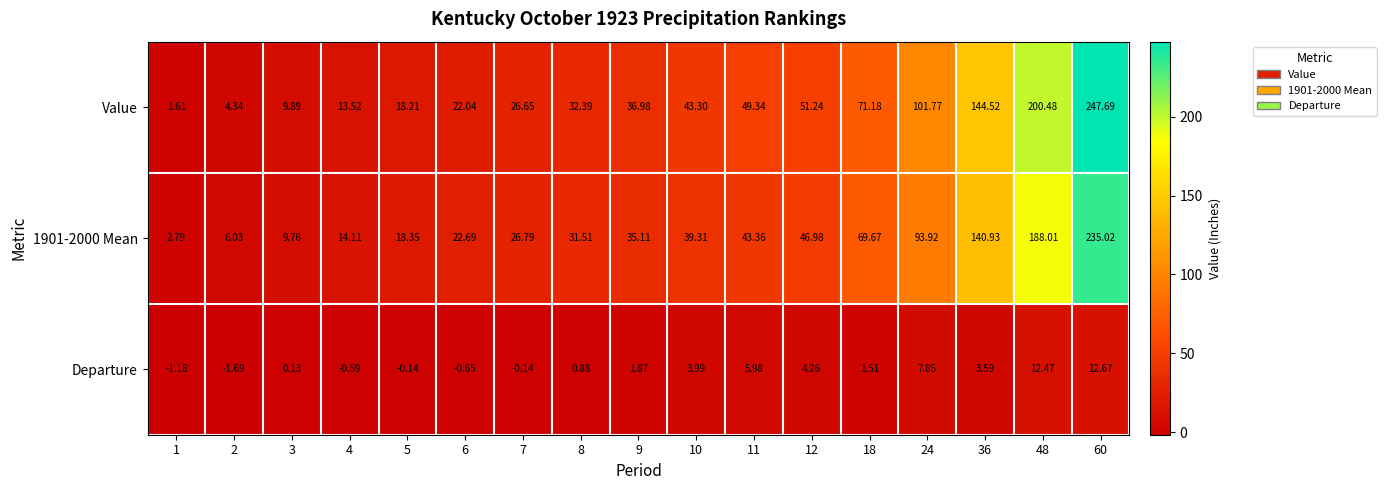

Which series changed the most between 7 and 11?

Value